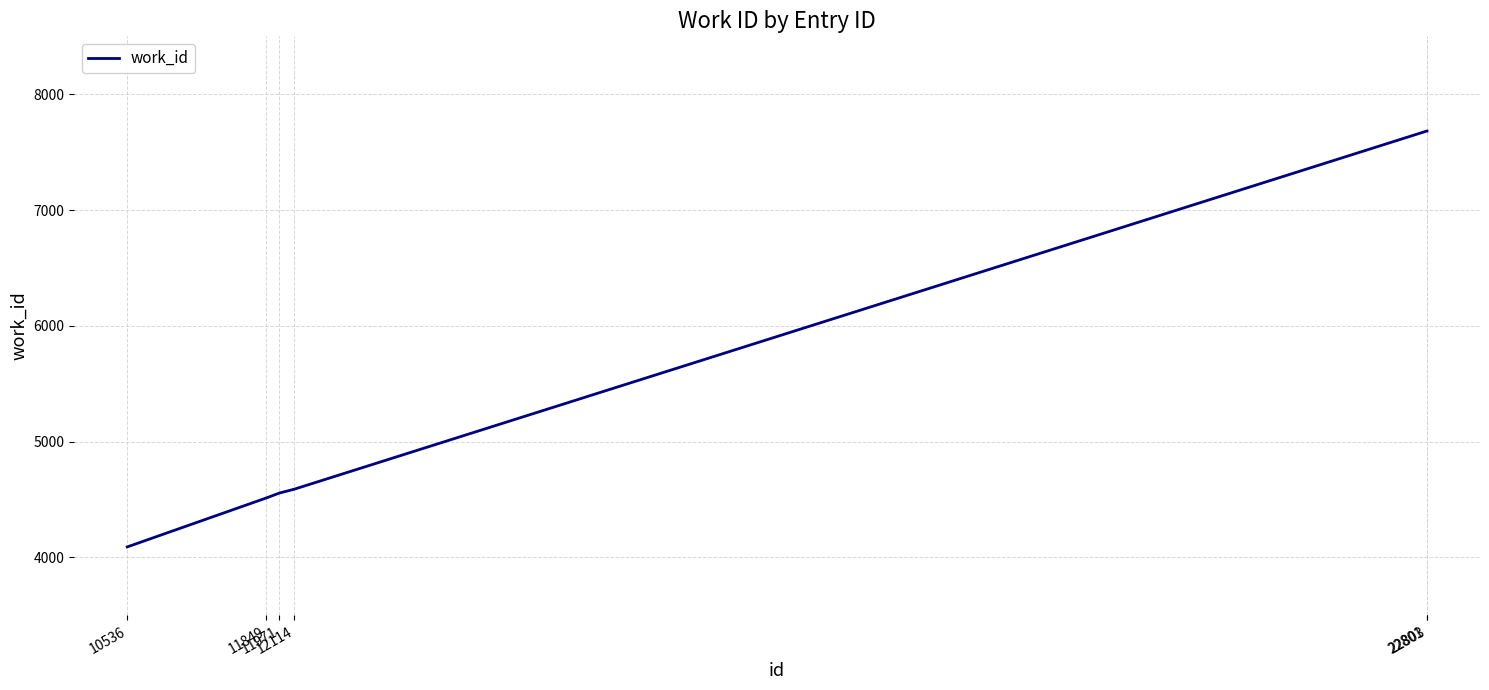

What is the difference between the second highest and minimum values?

3592